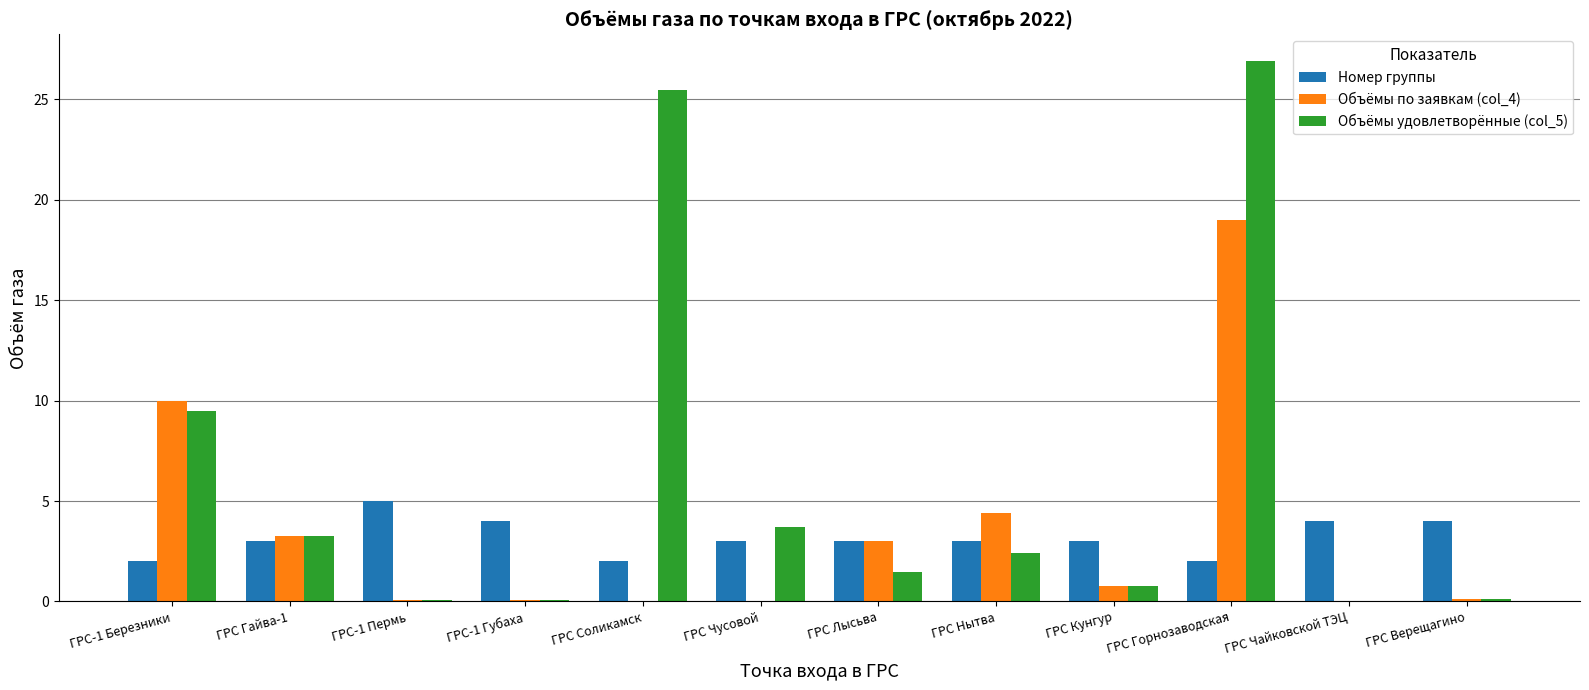

What is the sum of all Объёмы по заявкам (col_4) values?

40.7